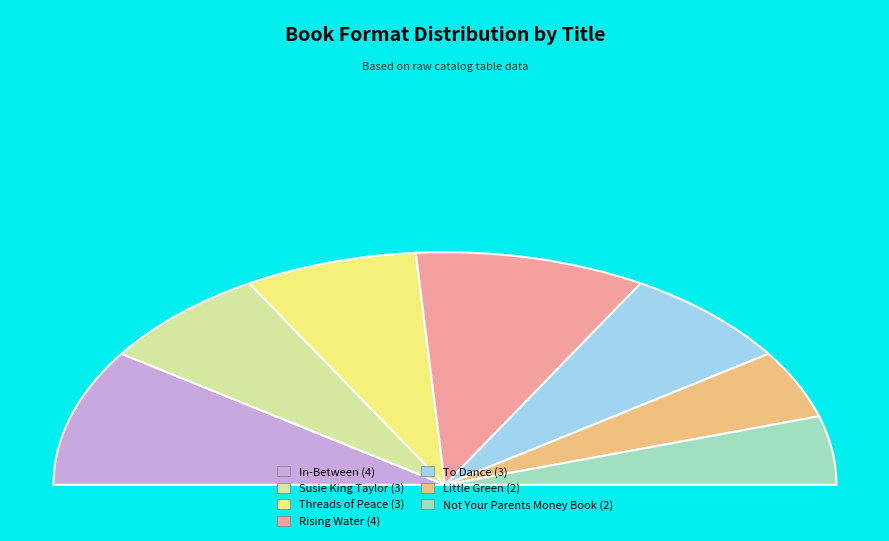

Do To Dance and Threads of Peace together represent more than half of the pie?

No